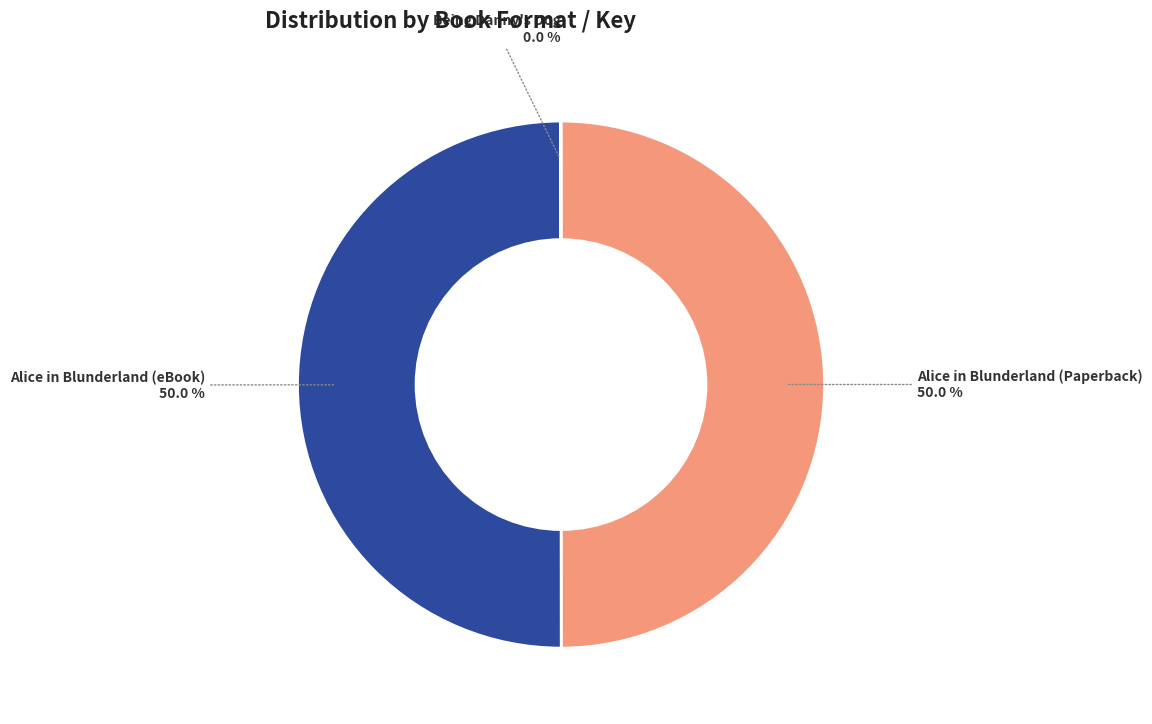

What percentage is NOT represented by Alice in Blunderland (eBook)?

50.0%